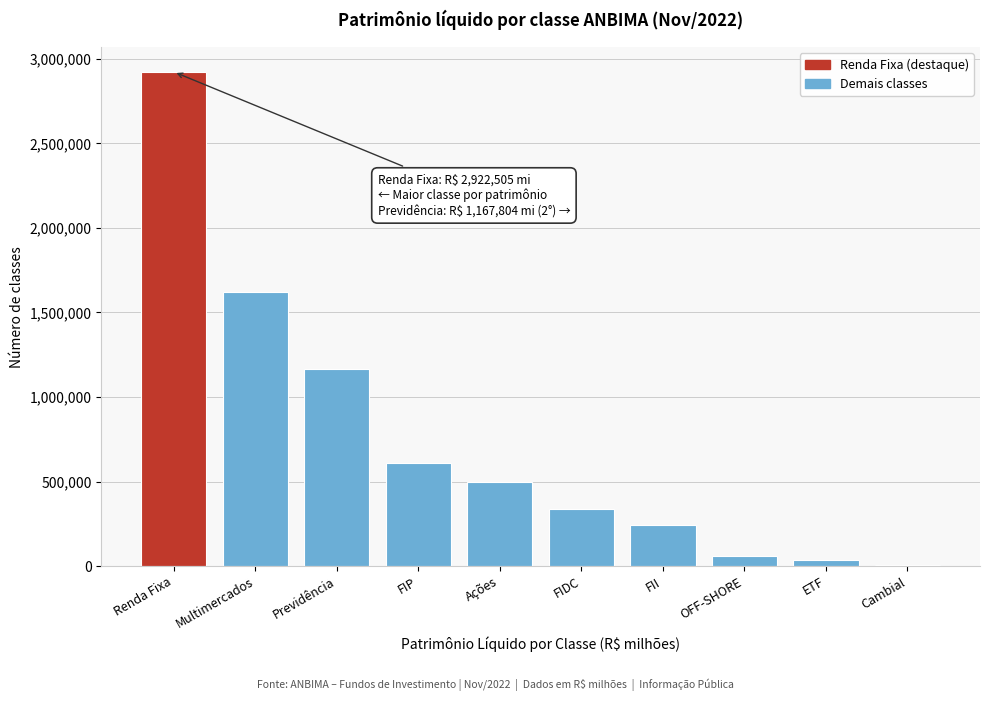

Reading left to right, list all the values displayed in this chart.

Renda Fixa=2922504.9	Multimercados=1623093.3	Previdência=1167804.1	FIP=612819.7	Ações=498385.8	FIDC=339451.2	FII=243766.1	OFF-SHORE=58945.7	ETF=37459.5	Cambial=7861.0